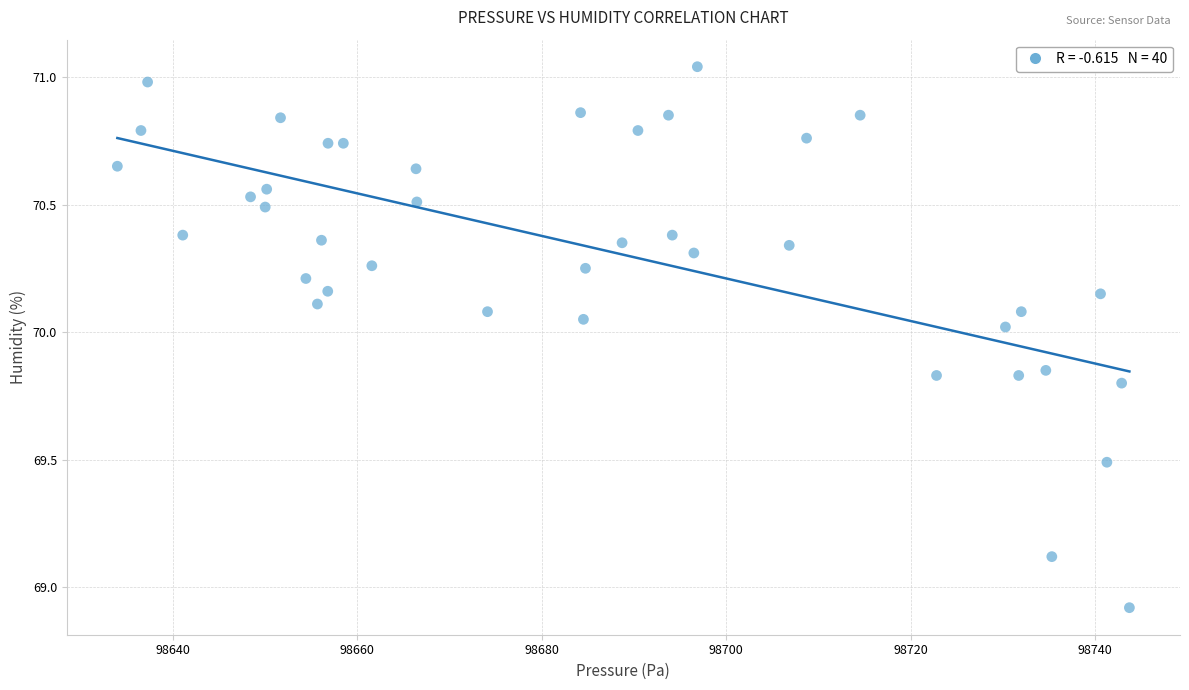

What Y value in the scatter plot is closest to 69?

68.9